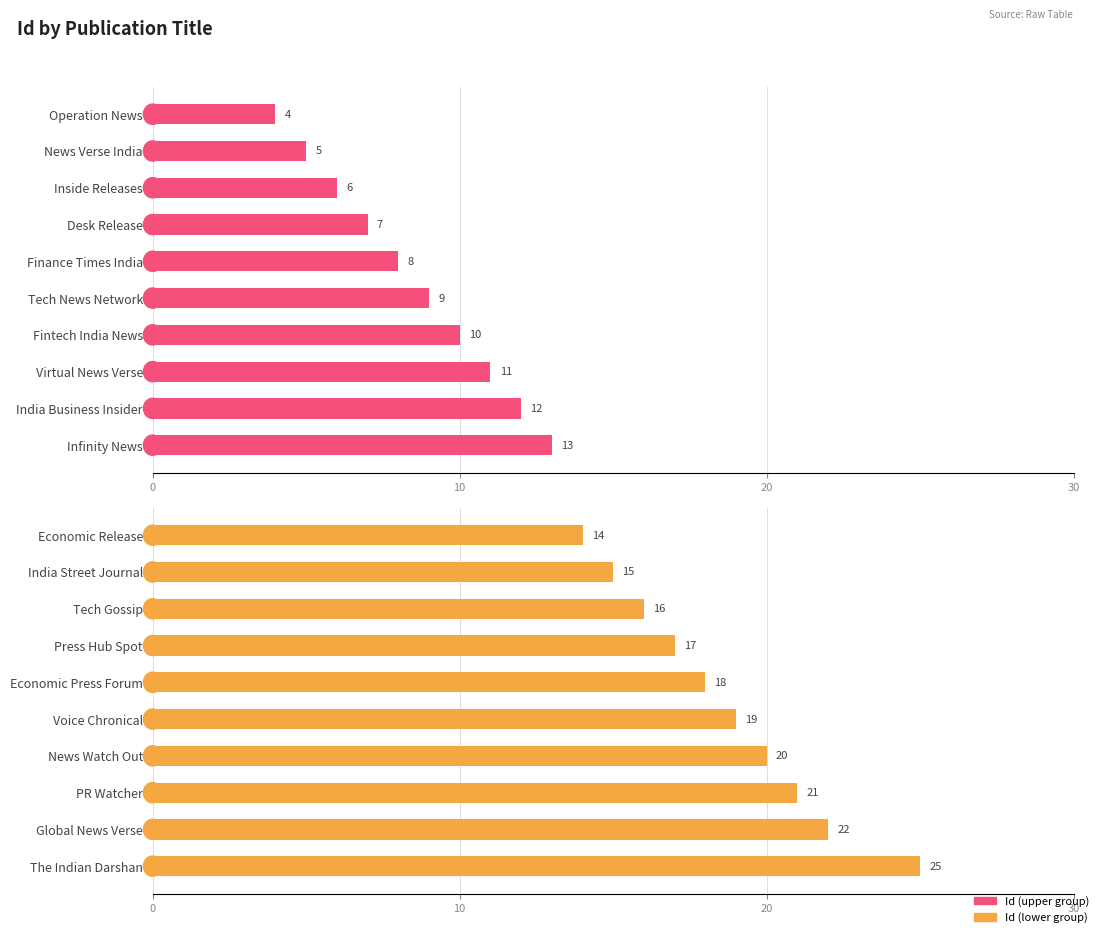

How many groups of bars are there?

10